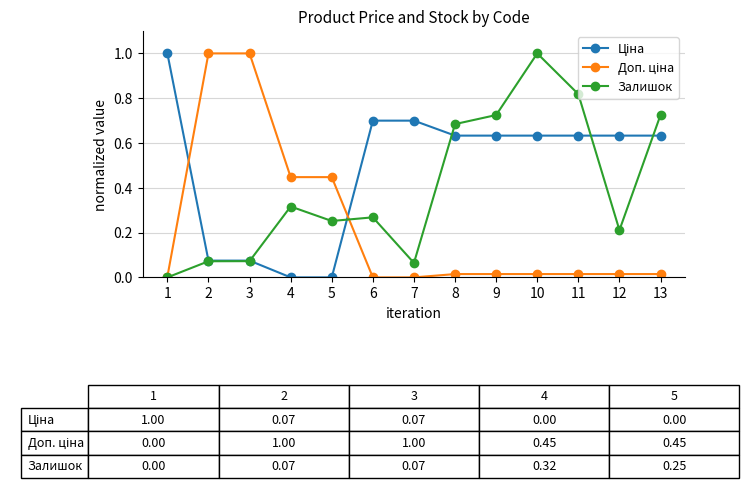

The Залишок series shows 0.4 at 9. True or false?

False